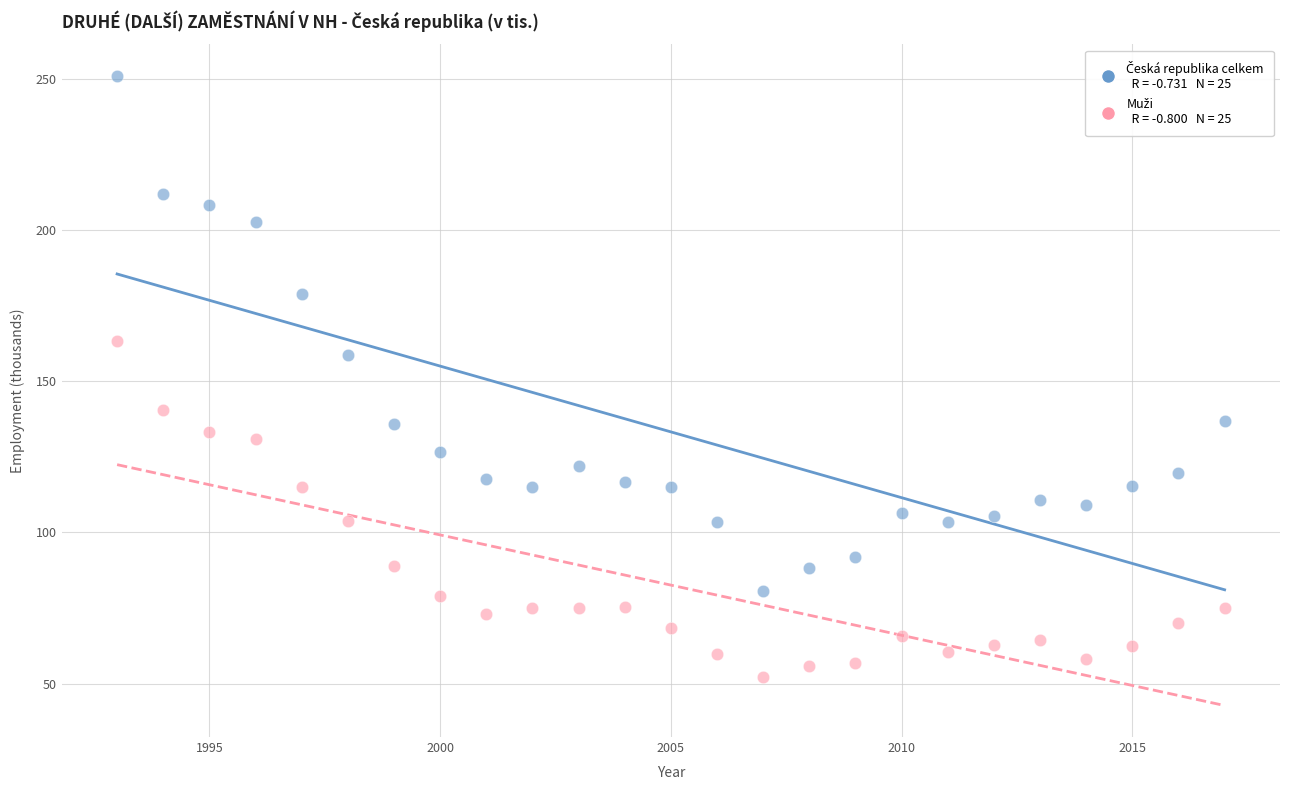

Across all data points, what is the range of Y values (max minus min)?

198.8